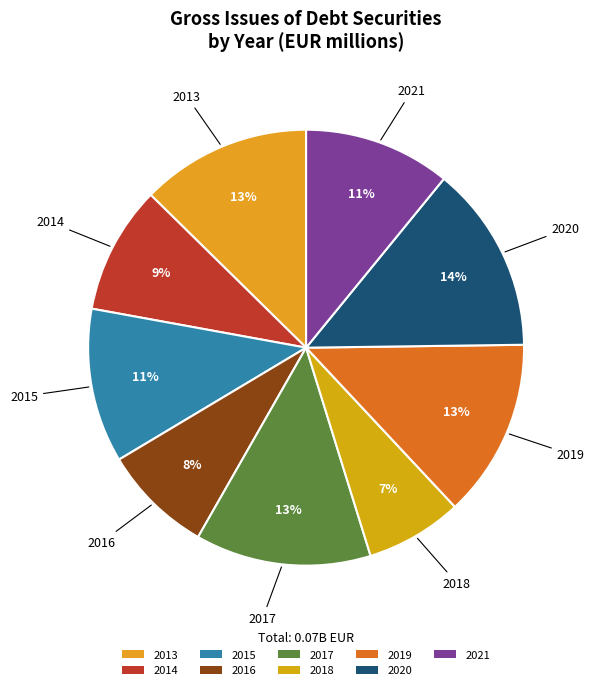

Is it true that 2013 is 5% of the pie?

False